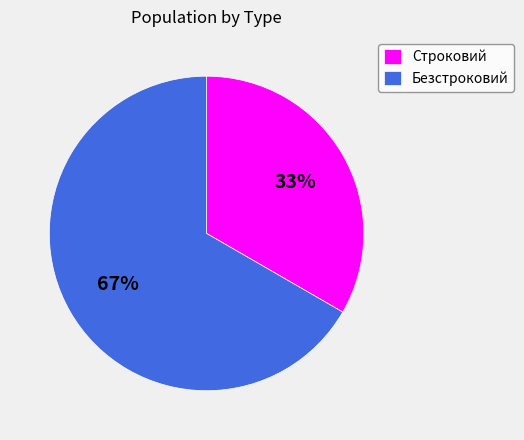

The Строковий slice represents 48% of the pie. True or false?

False